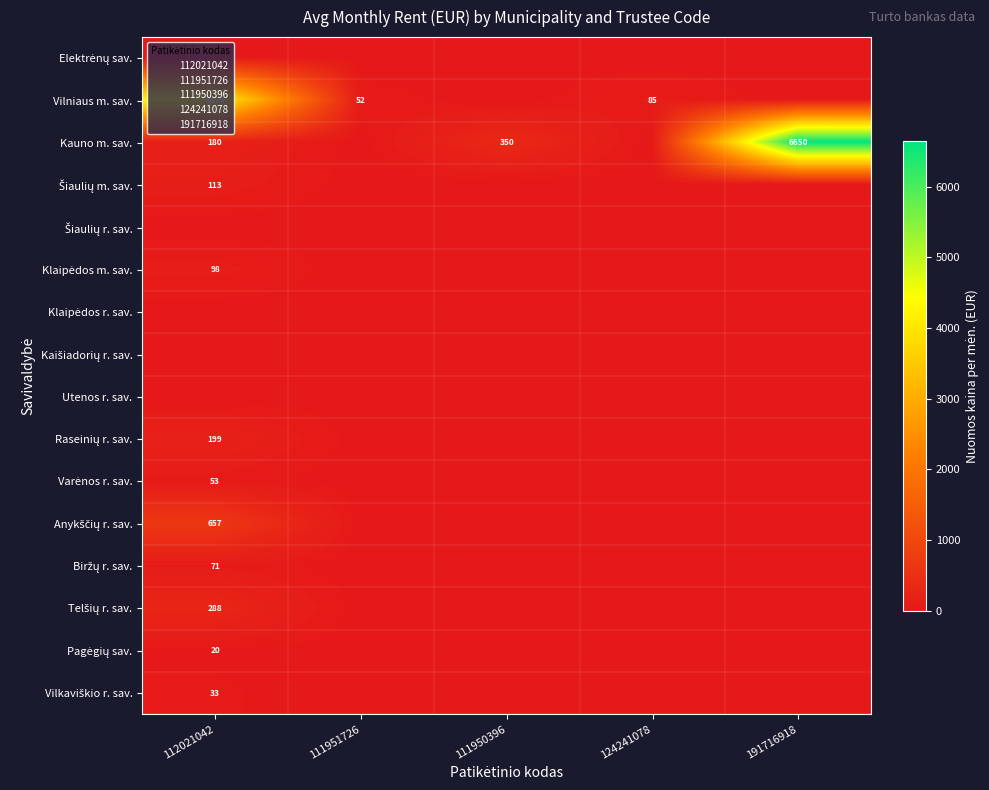

The Klaipėdos m. sav. series shows 59.6 at 112021042. True or false?

False